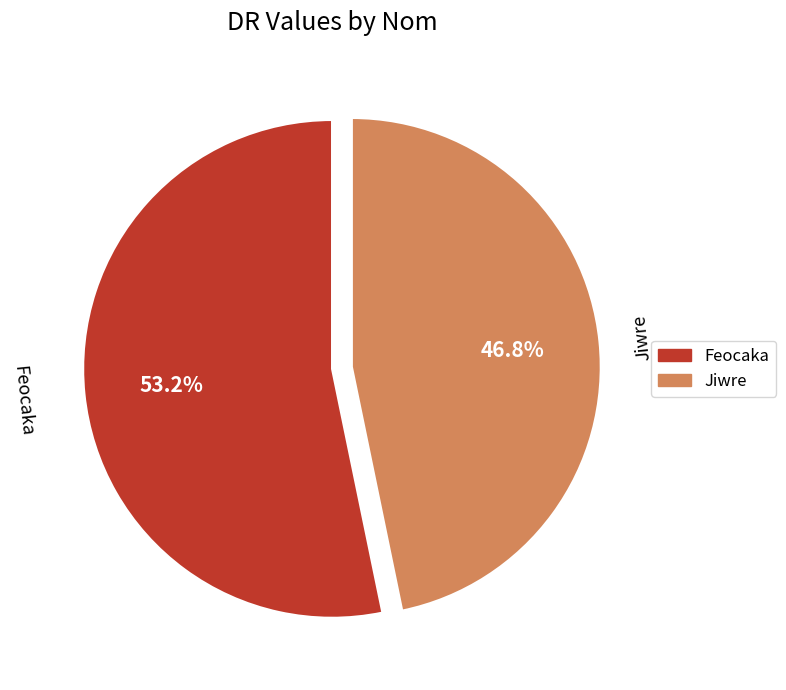

Does any single category account for the majority?

Yes